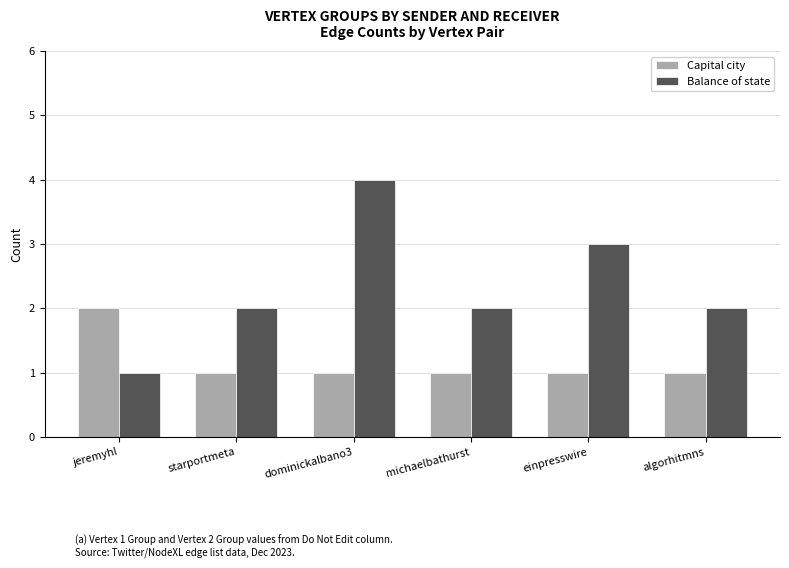

What is the difference between the highest and lowest values at jeremyhl?

1